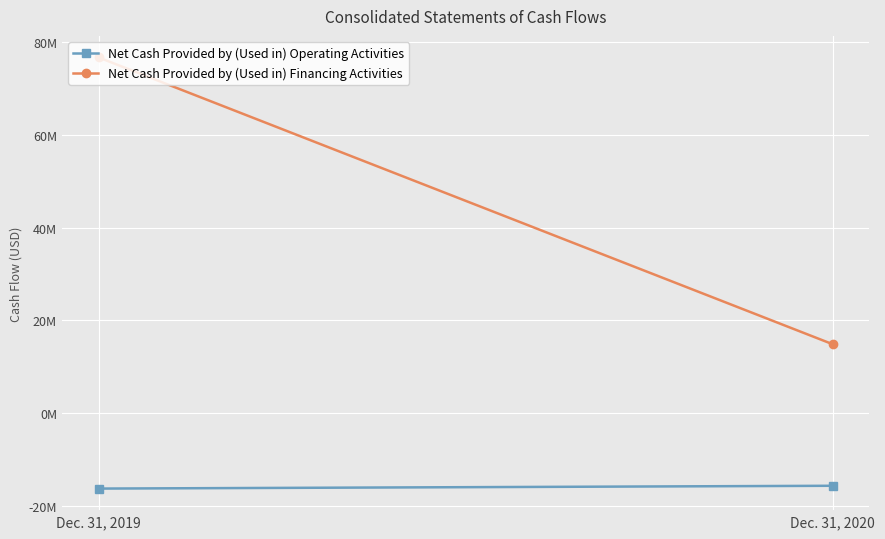

Which series changed the most between Dec. 31, 2019 and Dec. 31, 2020?

Net Cash Provided by (Used in) Financing Activities